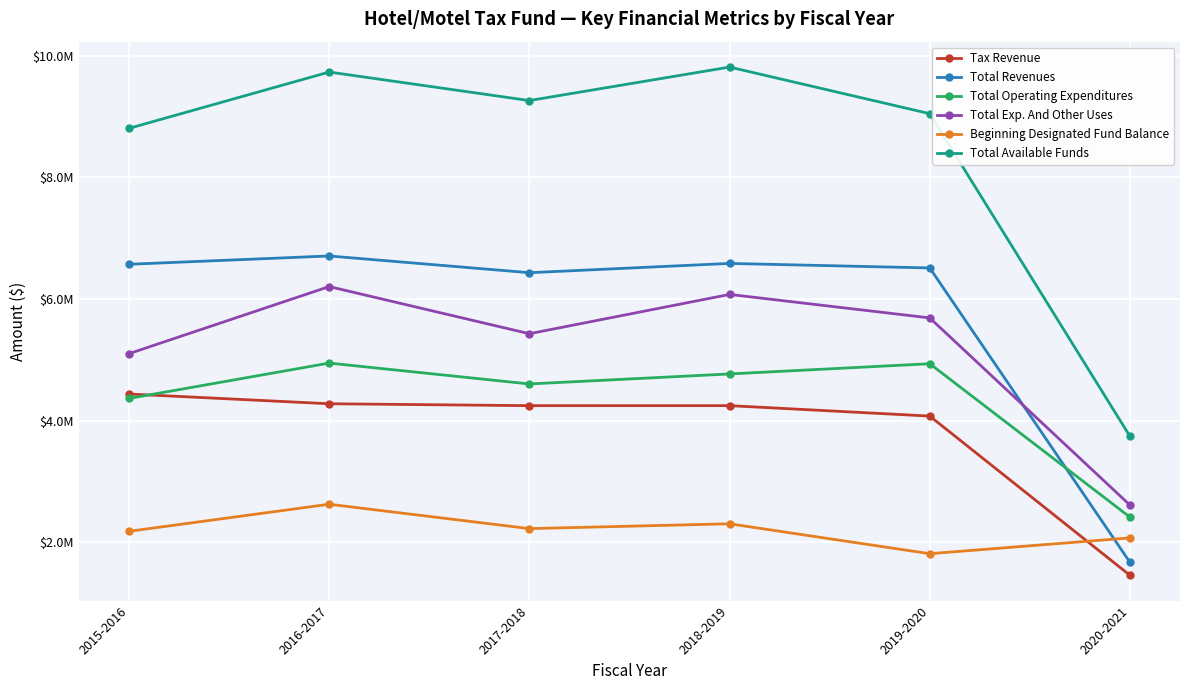

What are all the series names shown in the legend?

Tax Revenue, Total Revenues, Total Operating Expenditures, Total Exp. And Other Uses, Beginning Designated Fund Balance, Total Available Funds